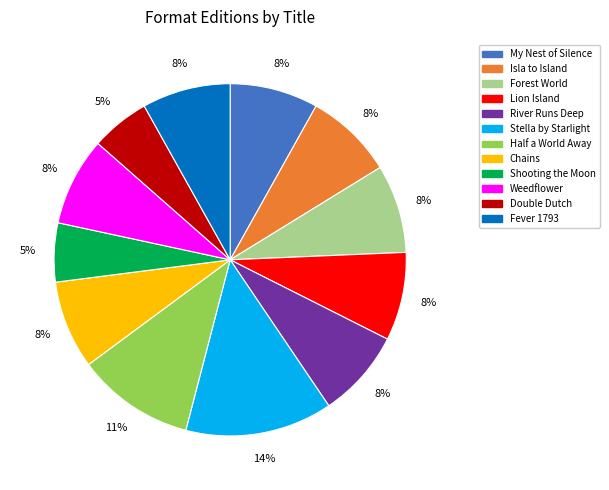

Combined, do Stella by Starlight and Isla to Island account for over 50%?

No